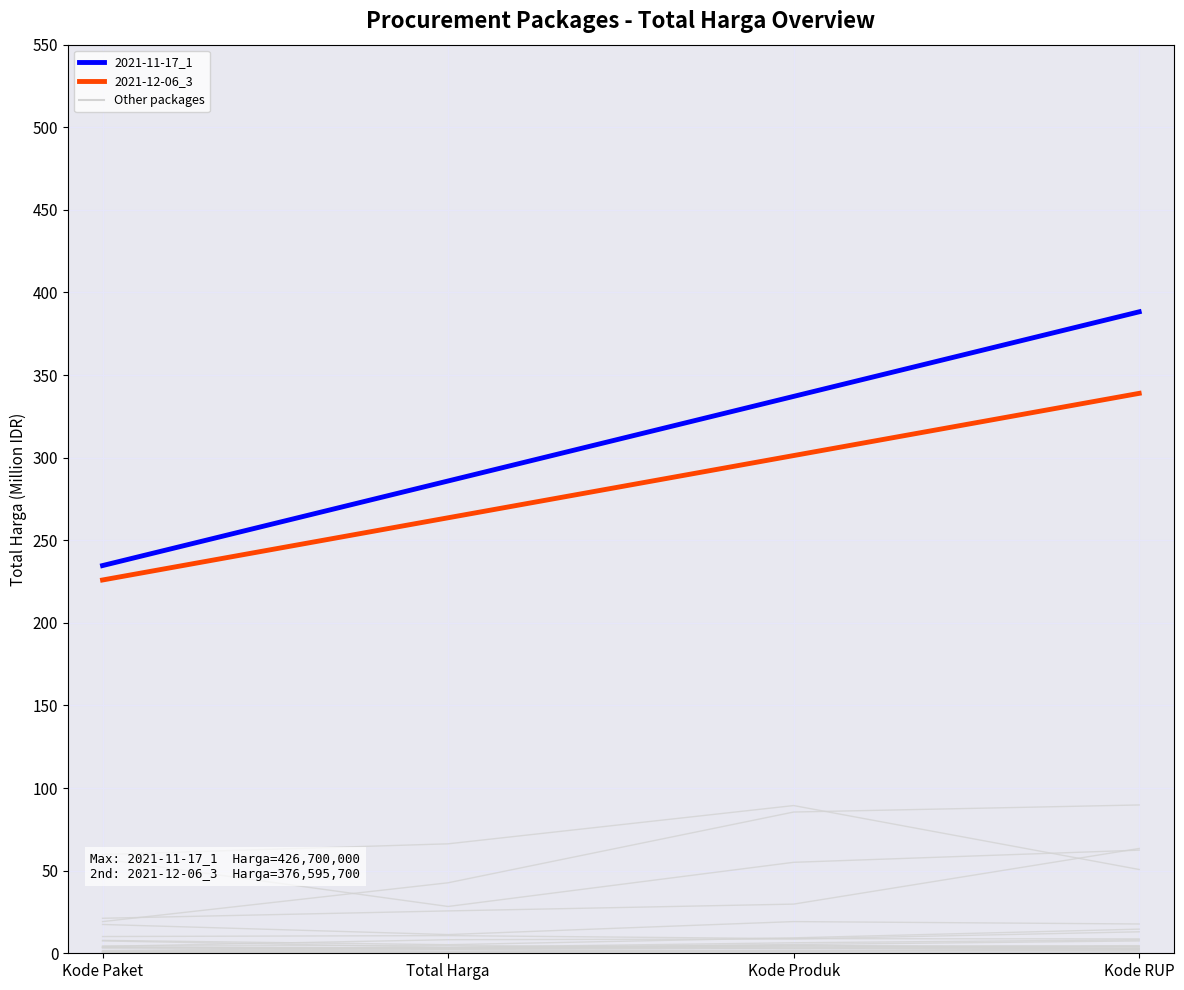

List the series in order of their overall mean, highest first.

2021-11-17_1, 2021-12-06_3